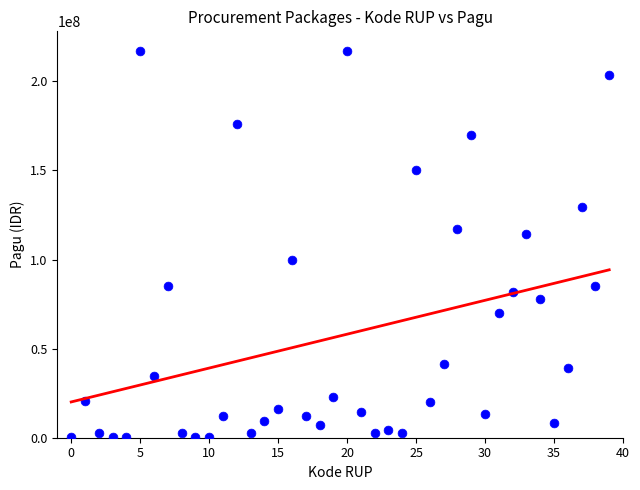

What Y value in the scatter plot is closest to 108830000?

114296000